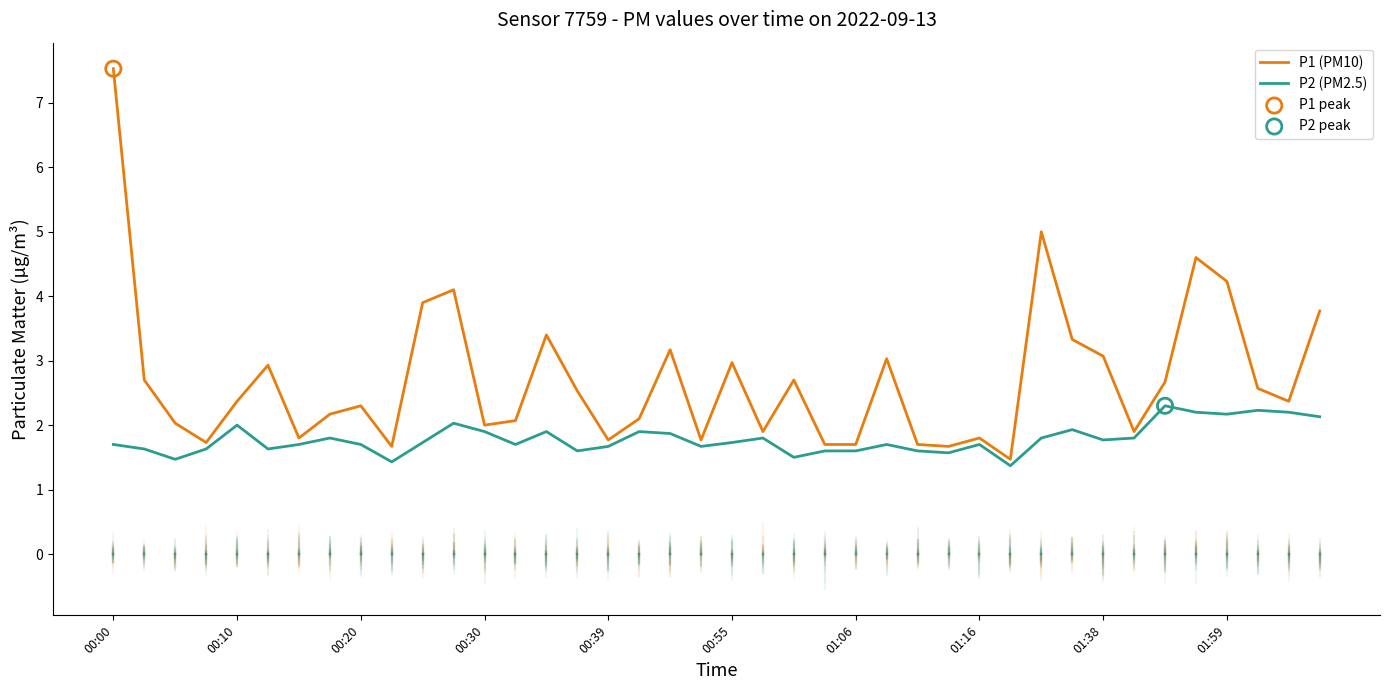

Which series has the largest total across all categories?

P1 (PM10)